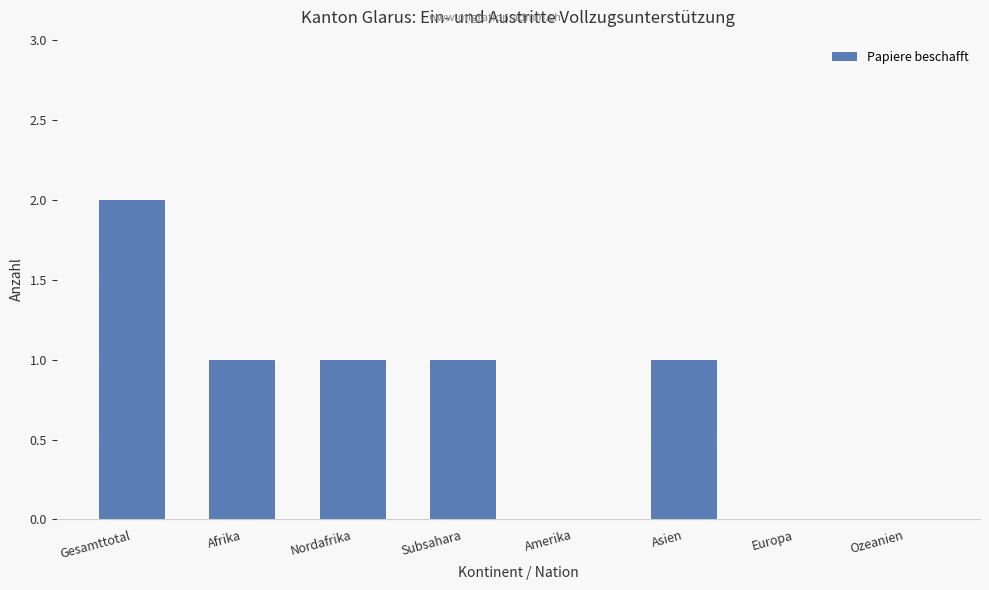

Which label corresponds to the largest value in the chart?

Gesamttotal